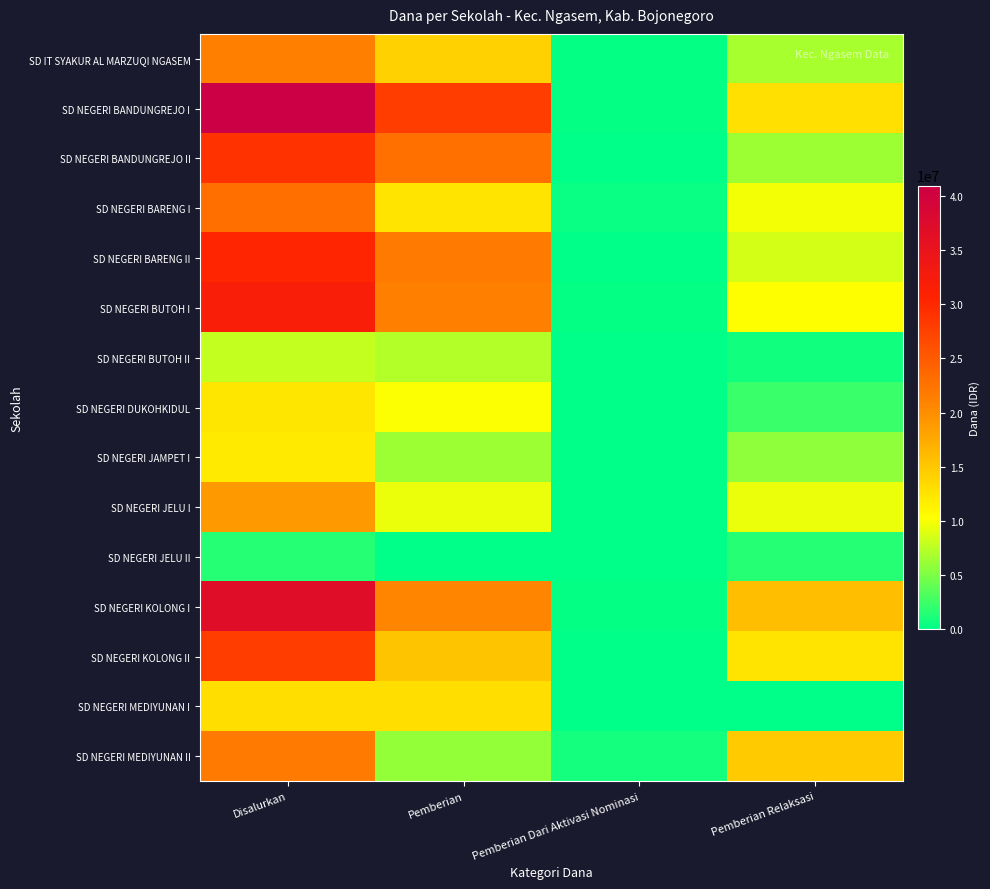

Reading left to right, list all the values displayed in this chart.

SD IT SYAKUR AL MARZUQI NGASEM: Disalurkan=21150000	Pemberian=14175000	Pemberian Dari Aktivasi Nominasi=225000	Pemberian Relaksasi=6750000
SD NEGERI BANDUNGREJO I: Disalurkan=40950000	Pemberian=27900000	Pemberian Dari Aktivasi Nominasi=225000	Pemberian Relaksasi=12825000
SD NEGERI BANDUNGREJO II: Disalurkan=29025000	Pemberian=22725000	Pemberian Dari Aktivasi Nominasi=0	Pemberian Relaksasi=6300000
SD NEGERI BARENG I: Disalurkan=22950000	Pemberian=12600000	Pemberian Dari Aktivasi Nominasi=450000	Pemberian Relaksasi=9900000
SD NEGERI BARENG II: Disalurkan=30375000	Pemberian=21825000	Pemberian Dari Aktivasi Nominasi=0	Pemberian Relaksasi=8550000
SD NEGERI BUTOH I: Disalurkan=31725000	Pemberian=21150000	Pemberian Dari Aktivasi Nominasi=225000	Pemberian Relaksasi=10350000
SD NEGERI BUTOH II: Disalurkan=7875000	Pemberian=7200000	Pemberian Dari Aktivasi Nominasi=0	Pemberian Relaksasi=675000
SD NEGERI DUKOHKIDUL: Disalurkan=12375000	Pemberian=10125000	Pemberian Dari Aktivasi Nominasi=0	Pemberian Relaksasi=2250000
SD NEGERI JAMPET I: Disalurkan=12150000	Pemberian=6300000	Pemberian Dari Aktivasi Nominasi=0	Pemberian Relaksasi=5850000
SD NEGERI JELU I: Disalurkan=18900000	Pemberian=9450000	Pemberian Dari Aktivasi Nominasi=0	Pemberian Relaksasi=9450000
SD NEGERI JELU II: Disalurkan=1575000	Pemberian=0	Pemberian Dari Aktivasi Nominasi=0	Pemberian Relaksasi=1575000
SD NEGERI KOLONG I: Disalurkan=36675000	Pemberian=20700000	Pemberian Dari Aktivasi Nominasi=225000	Pemberian Relaksasi=15750000
SD NEGERI KOLONG II: Disalurkan=27900000	Pemberian=15300000	Pemberian Dari Aktivasi Nominasi=0	Pemberian Relaksasi=12600000
SD NEGERI MEDIYUNAN I: Disalurkan=13050000	Pemberian=13050000	Pemberian Dari Aktivasi Nominasi=0	Pemberian Relaksasi=0
SD NEGERI MEDIYUNAN II: Disalurkan=21825000	Pemberian=6075000	Pemberian Dari Aktivasi Nominasi=900000	Pemberian Relaksasi=14850000